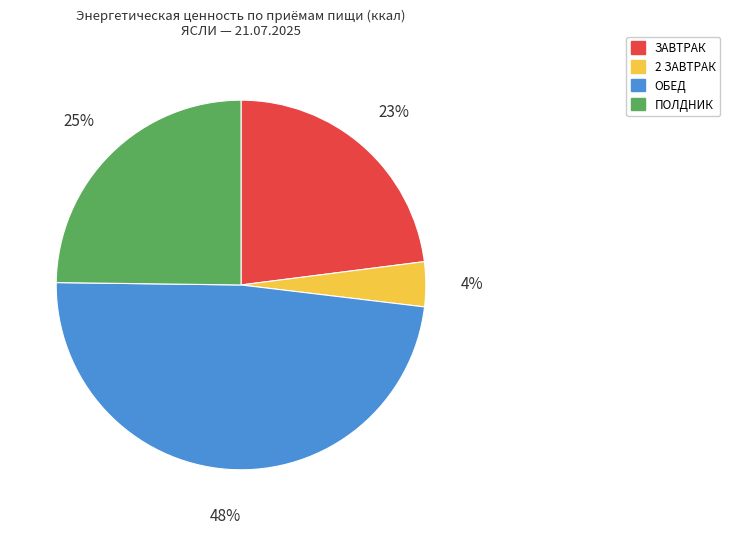

True or false: ЗАВТРАК accounts for 23% of the total.

True